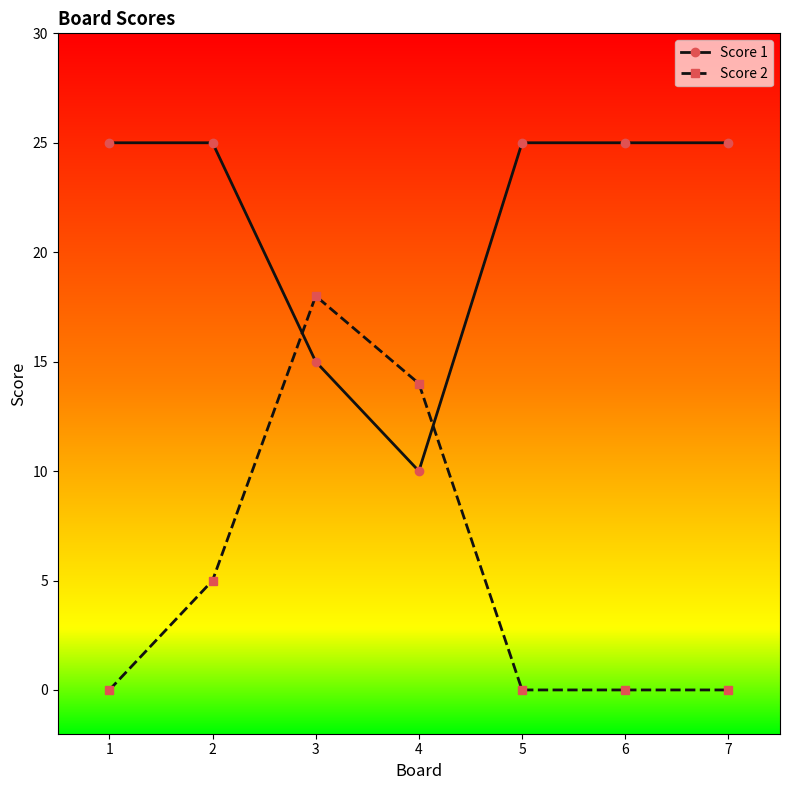

Which series changed the most between 3 and 5?

Score 2